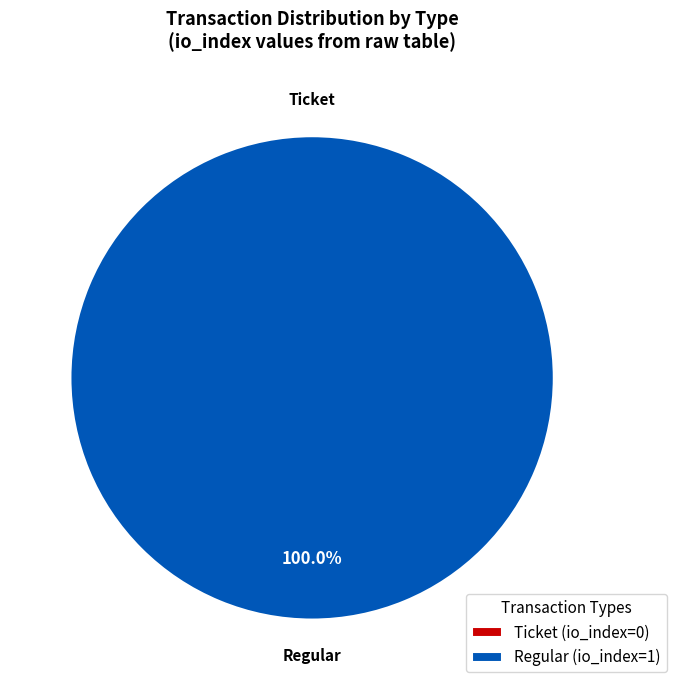

Count the number of slices in the pie.

2